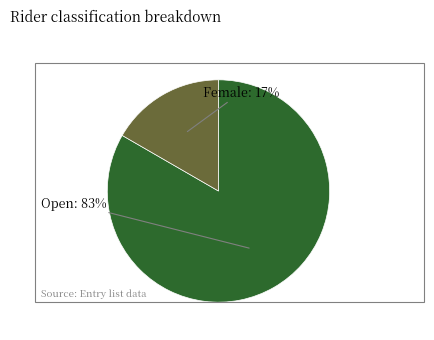

How many segments does this pie chart have?

2